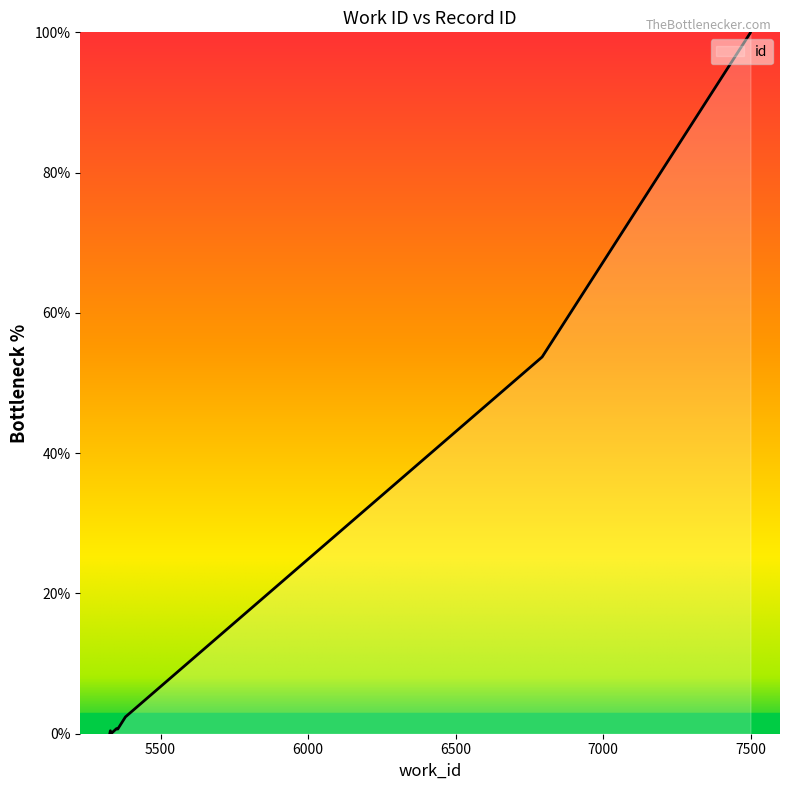

How many data points are above 0?

9